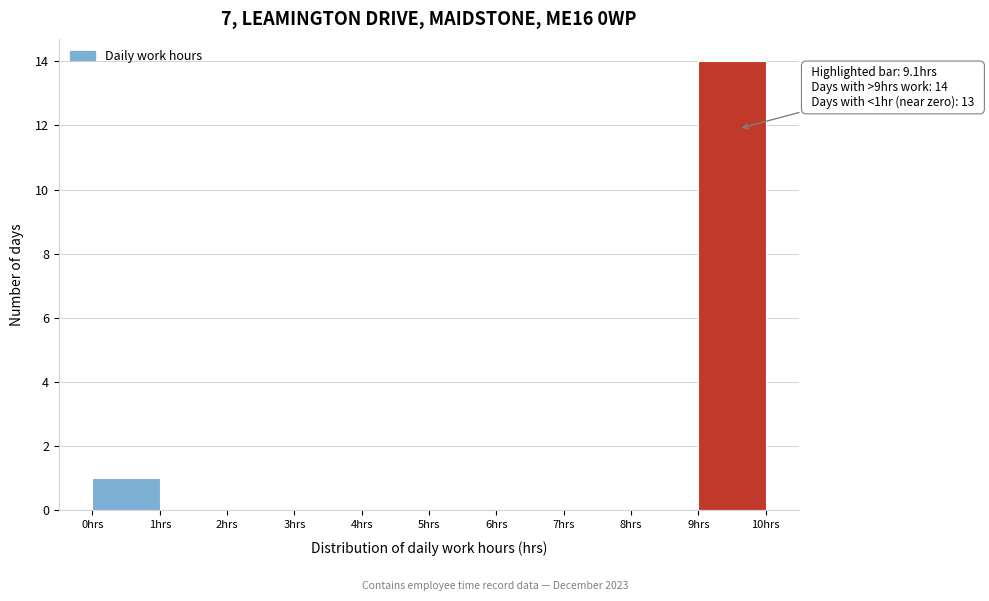

Over which range of the x-axis is the bar tallest?

9 to 10